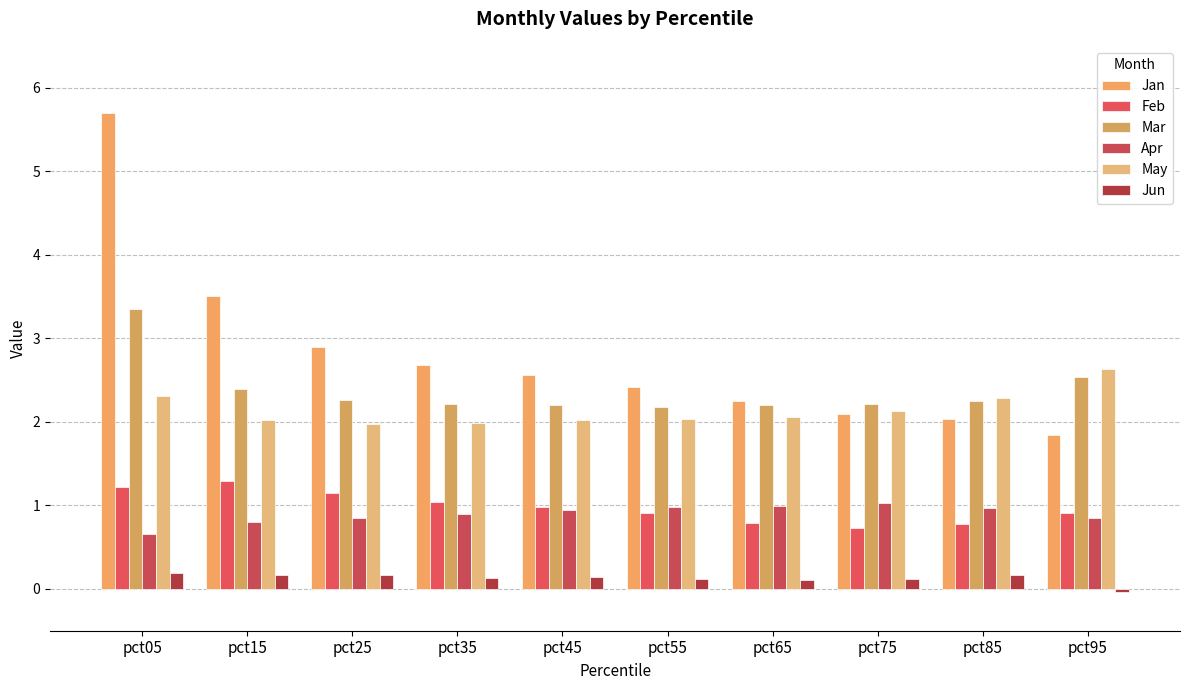

How many groups of bars are there?

10